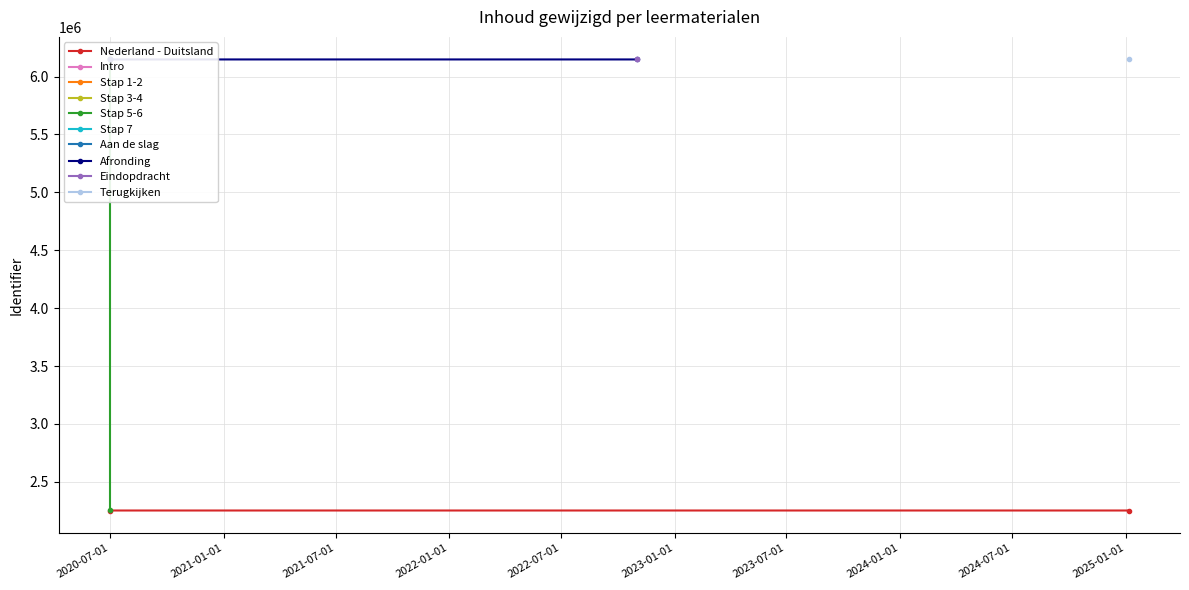

What is the minimum value shown in the chart?

2251996